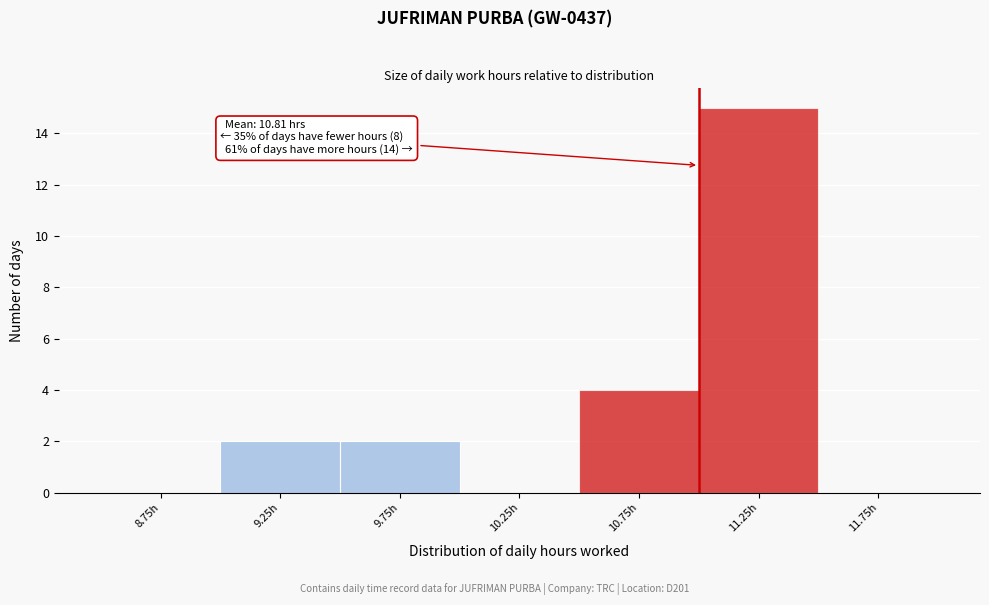

Which range on the x-axis has the tallest bar?

11.0 to 11.5